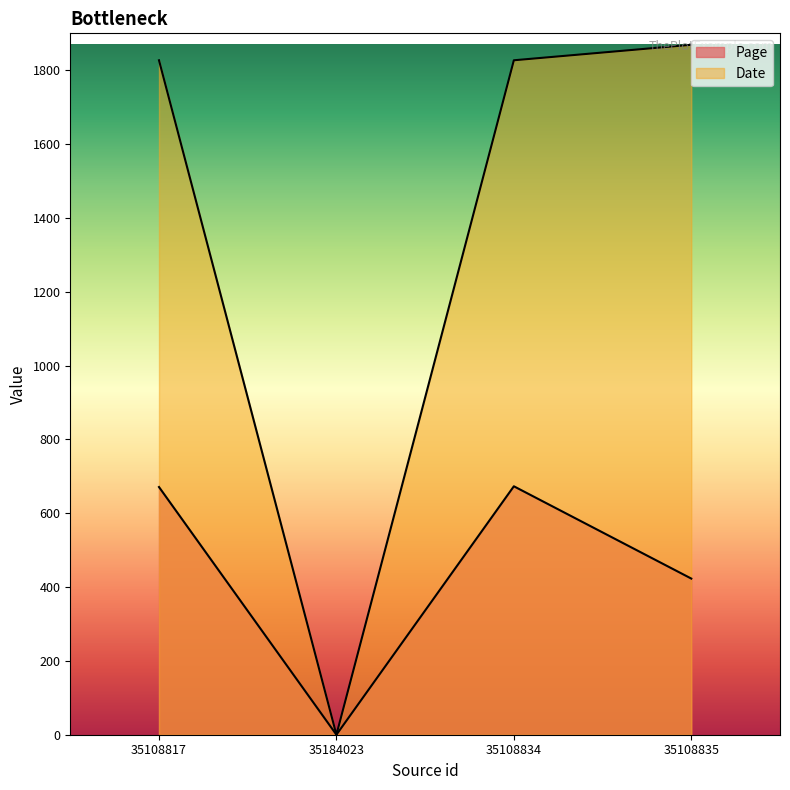

What is the difference between the maximum and minimum values in the Date series?

1869